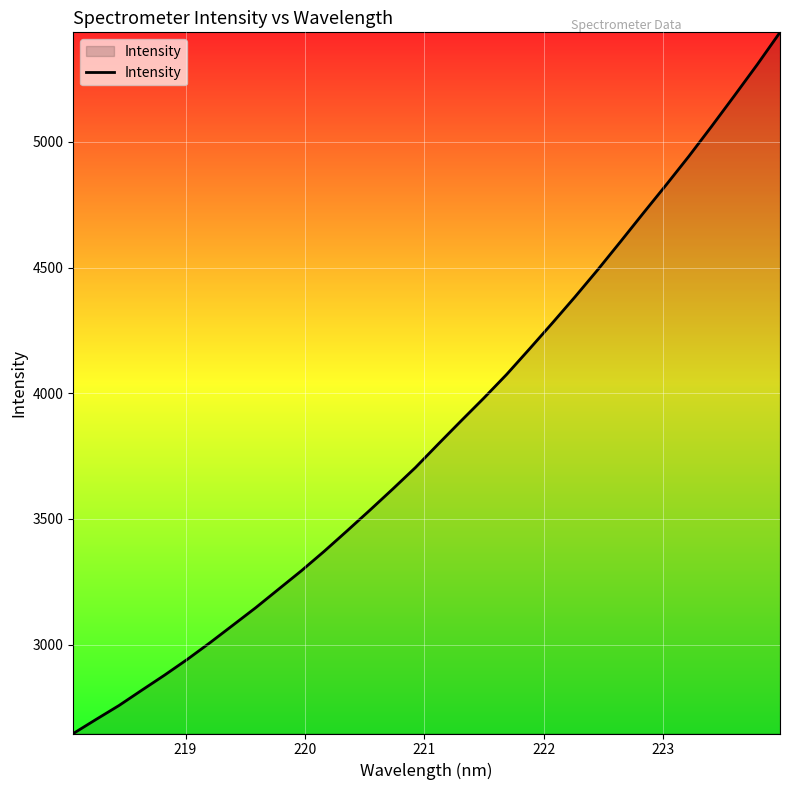

What is the maximum value shown in the chart?

5435.8